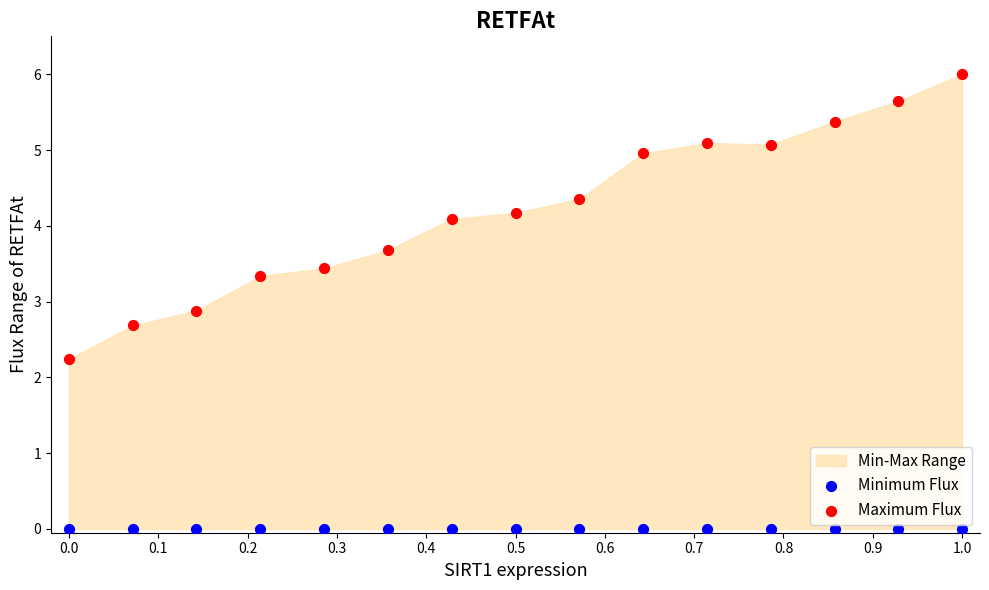

Which series reaches the maximum Y coordinate?

Maximum Flux